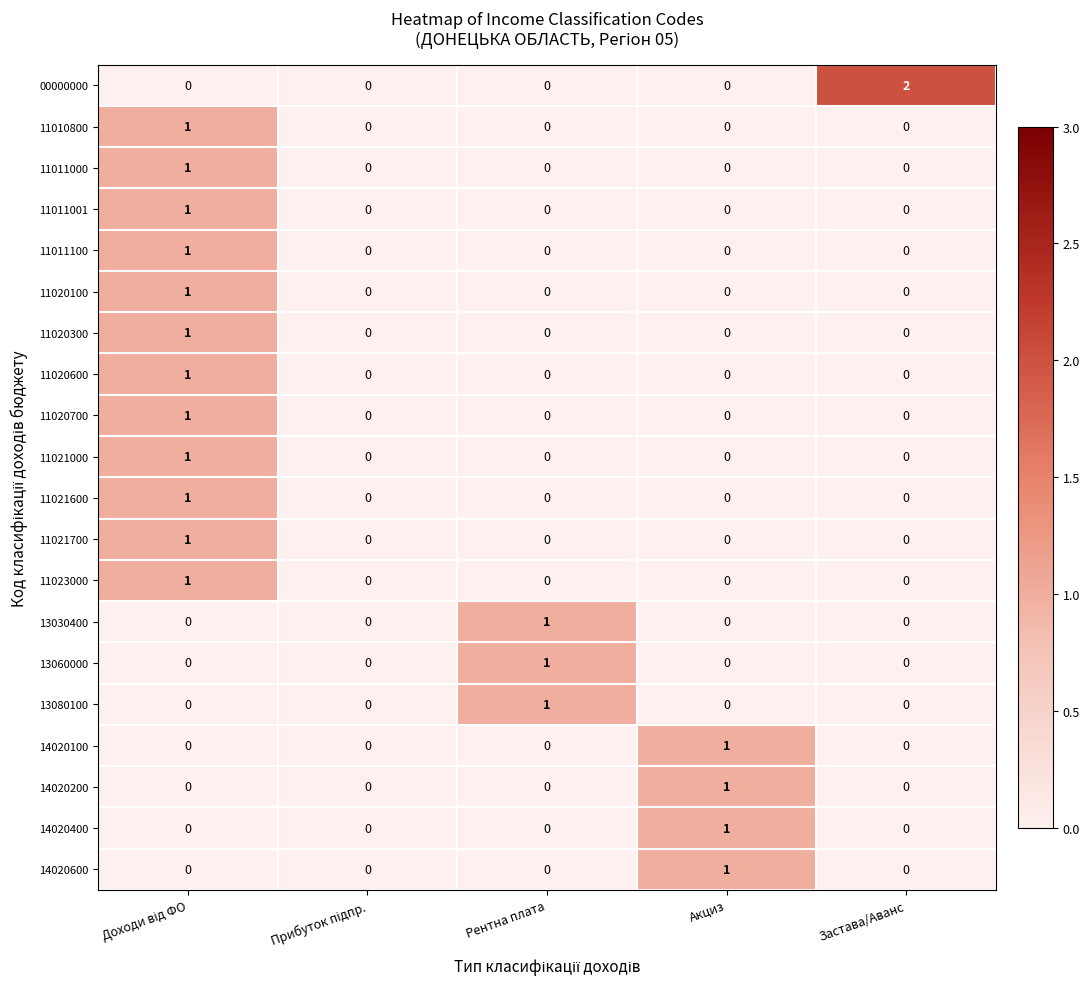

Which series has the largest total across all categories?

00000000